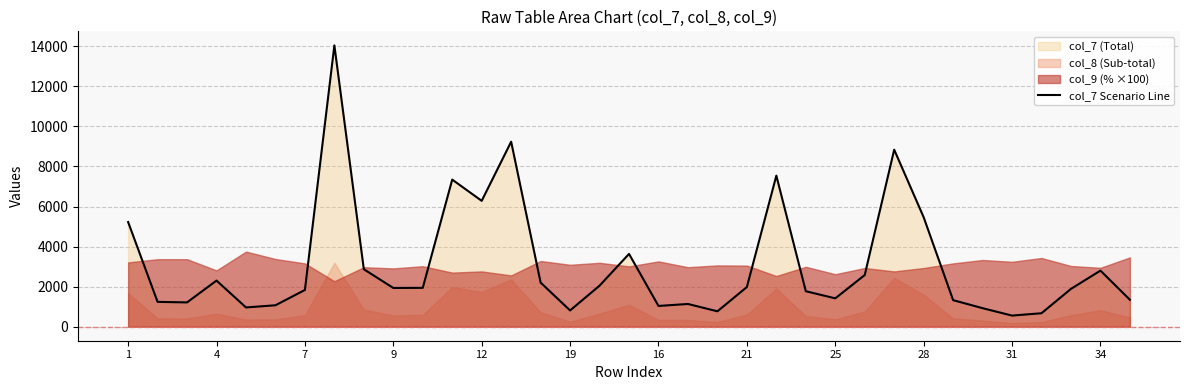

What is the maximum value for col_7 Scenario Line?

14048